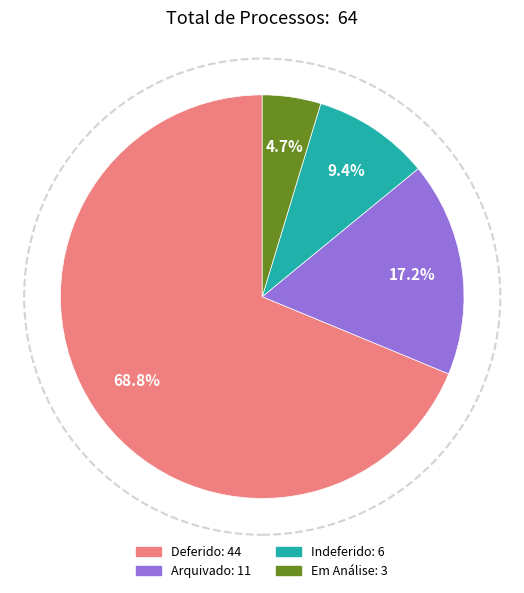

How many segments does this pie chart have?

4